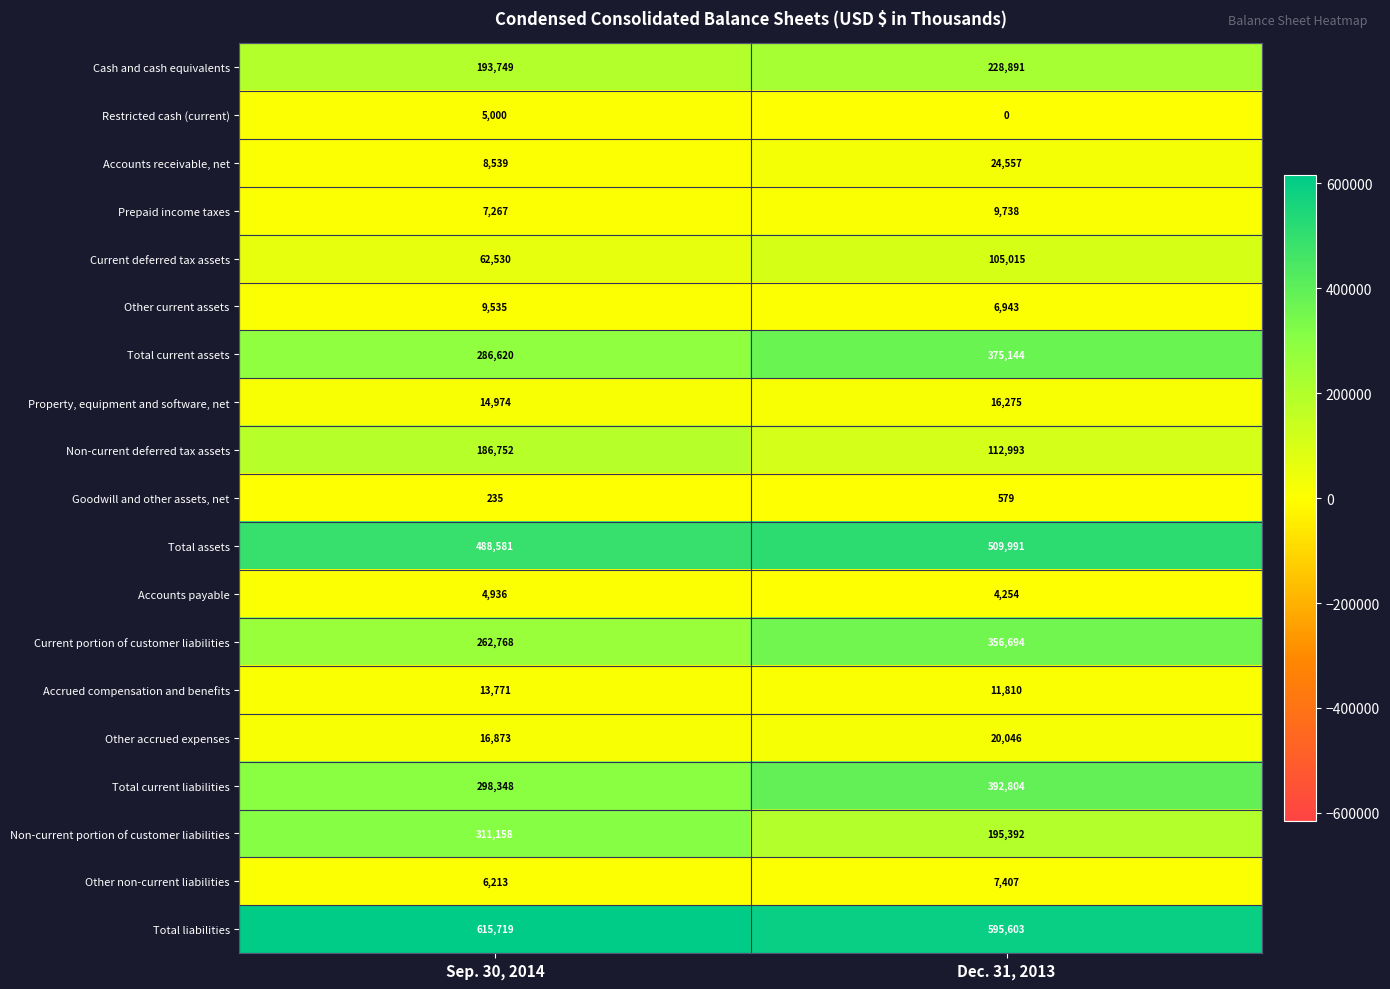

Is the value of Current portion of customer liabilities at Sep. 30, 2014 greater than the value of Accounts receivable, net at Dec. 31, 2013?

Yes